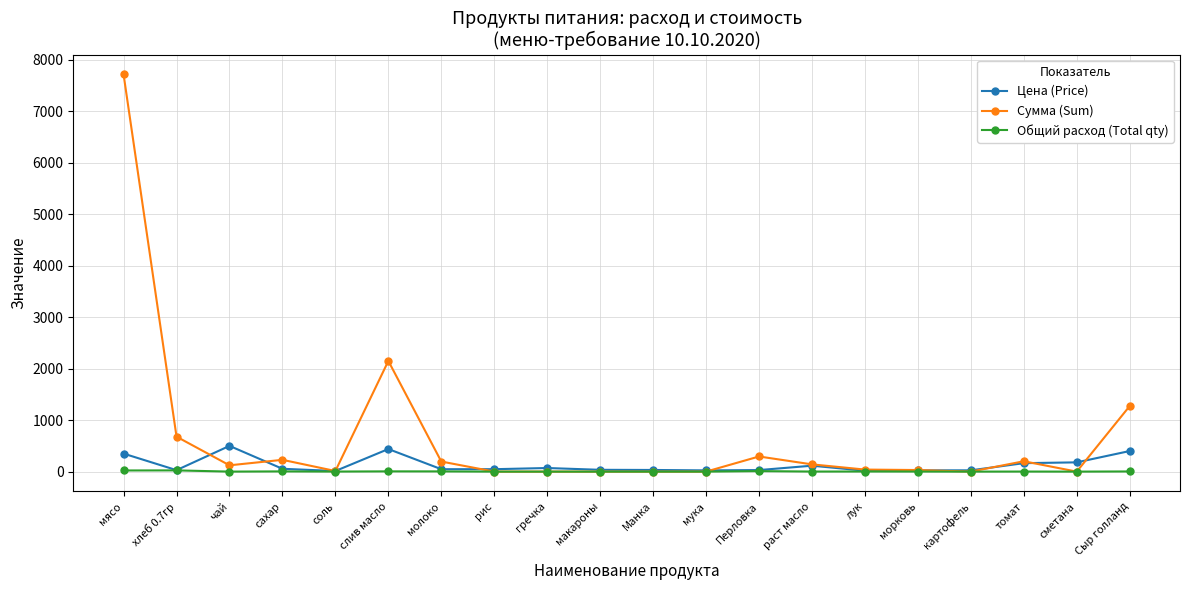

Is it true that Цена (Price) equals 400.0 at Сыр голланд?

True